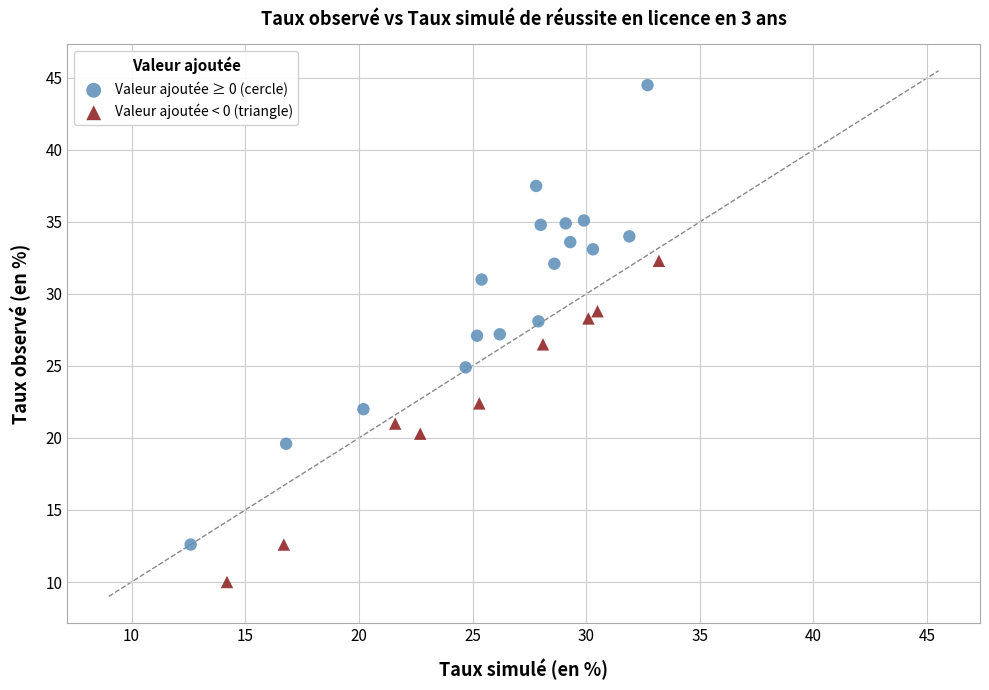

Which series has the largest Y range (max minus min)?

Valeur ajoutée ≥ 0 (cercle)